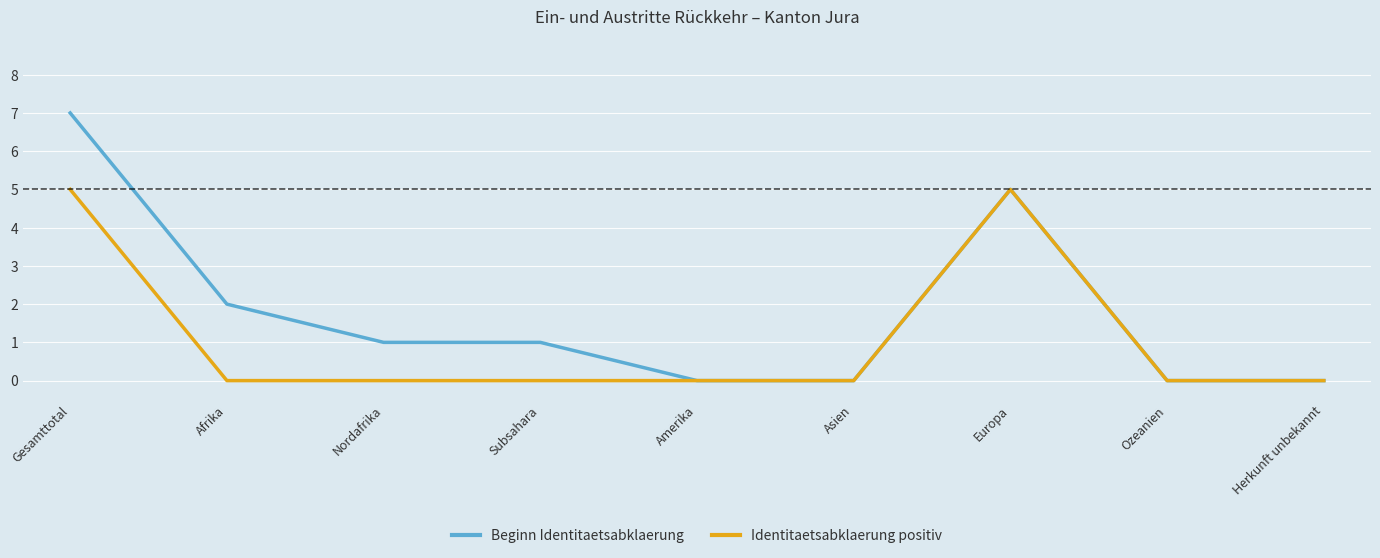

Reading left to right, list all the values displayed in this chart.

Beginn Identitaetsabklaerung: 7	2	1	1	0	0	5	0	0
Identitaetsabklaerung positiv: 5	0	0	0	0	0	5	0	0